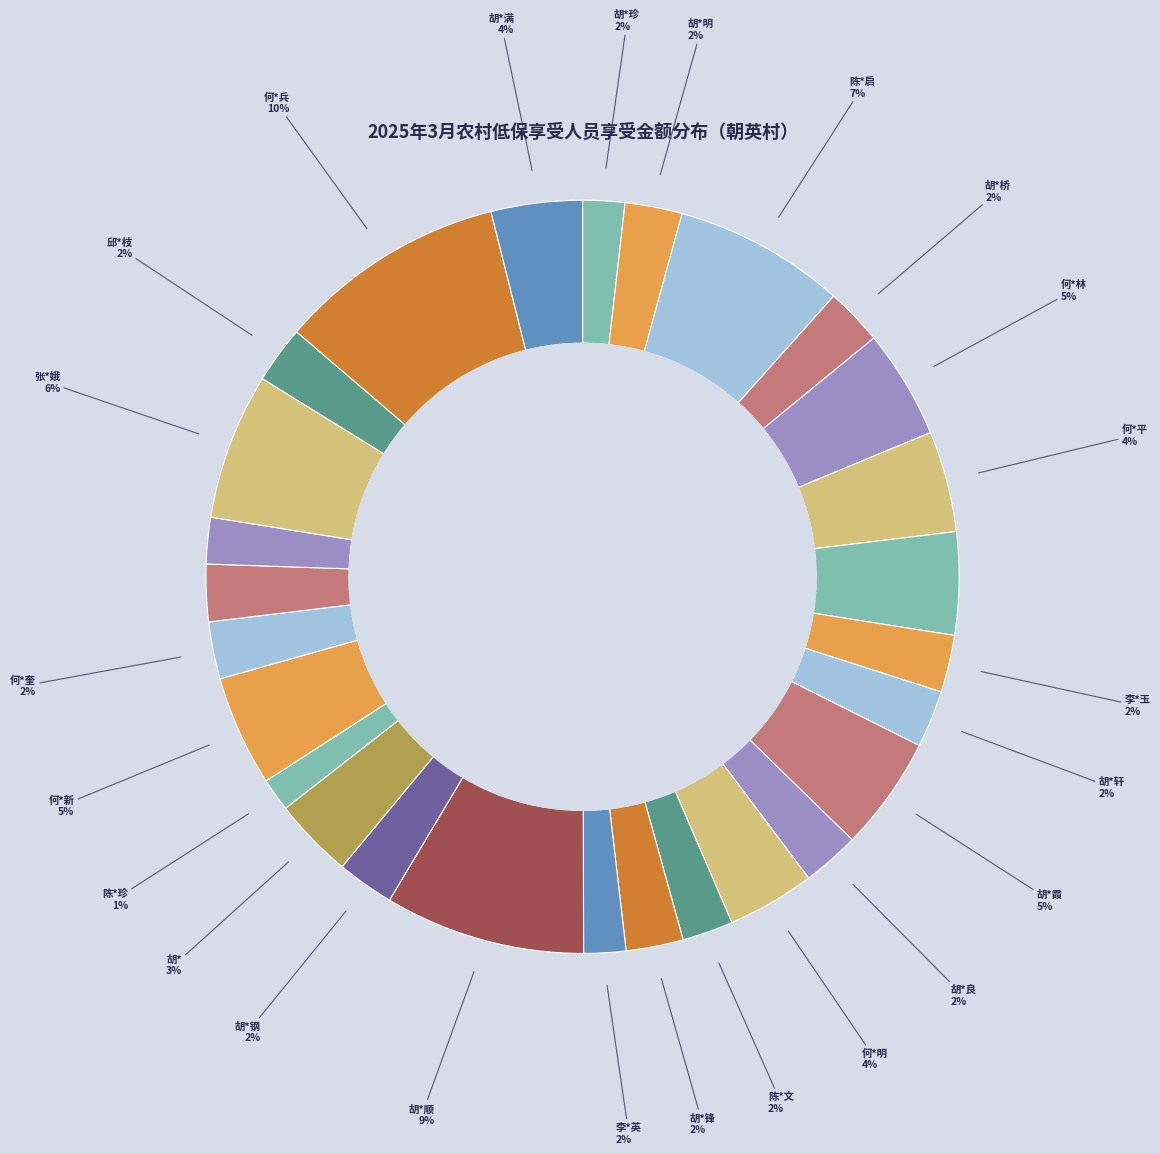

Does any single category account for the majority?

No